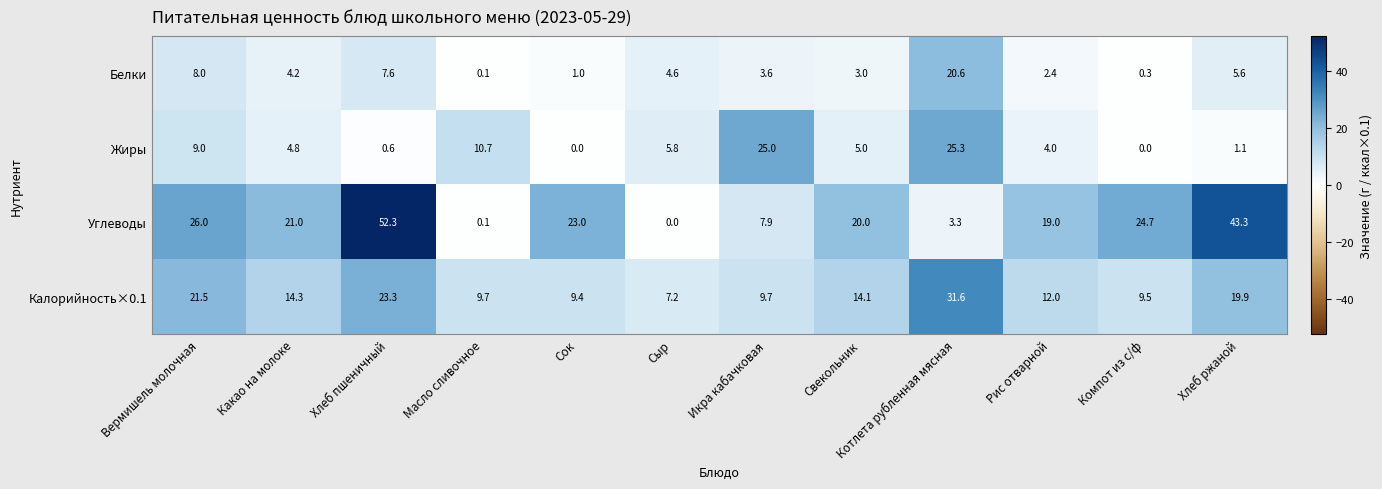

How many positive values does the Жиры series have?

10